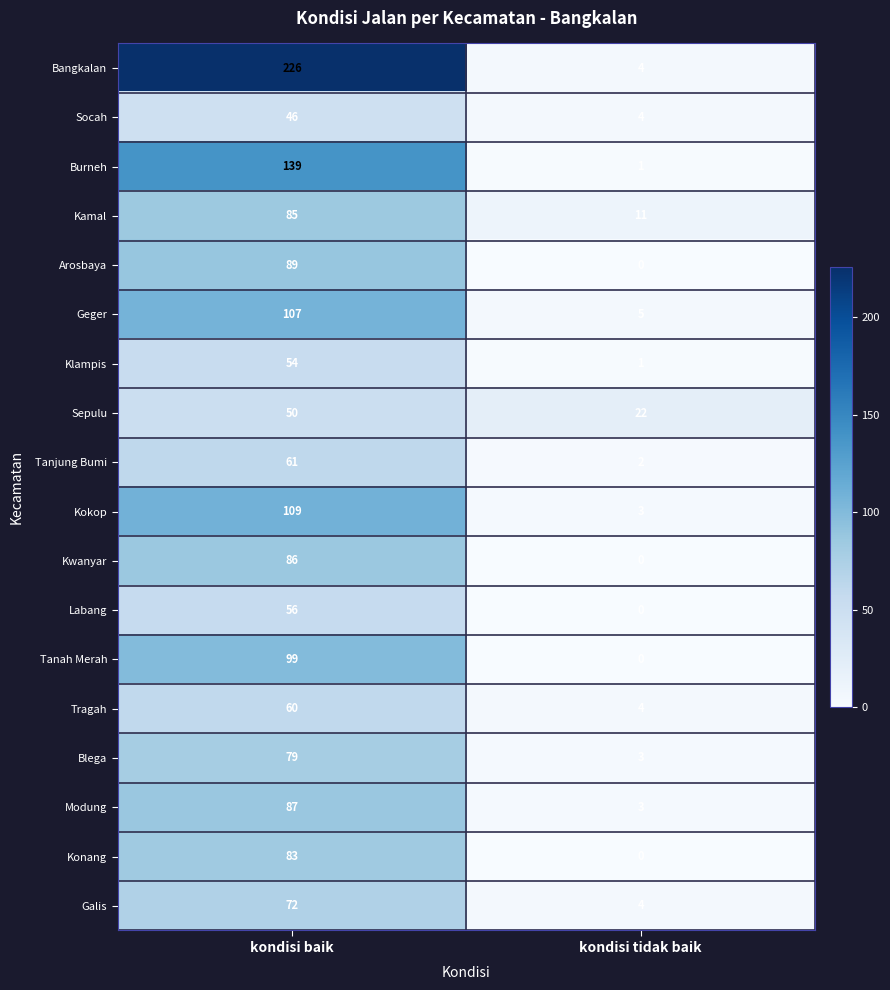

The Konang series shows 83 at kondisi baik. True or false?

True